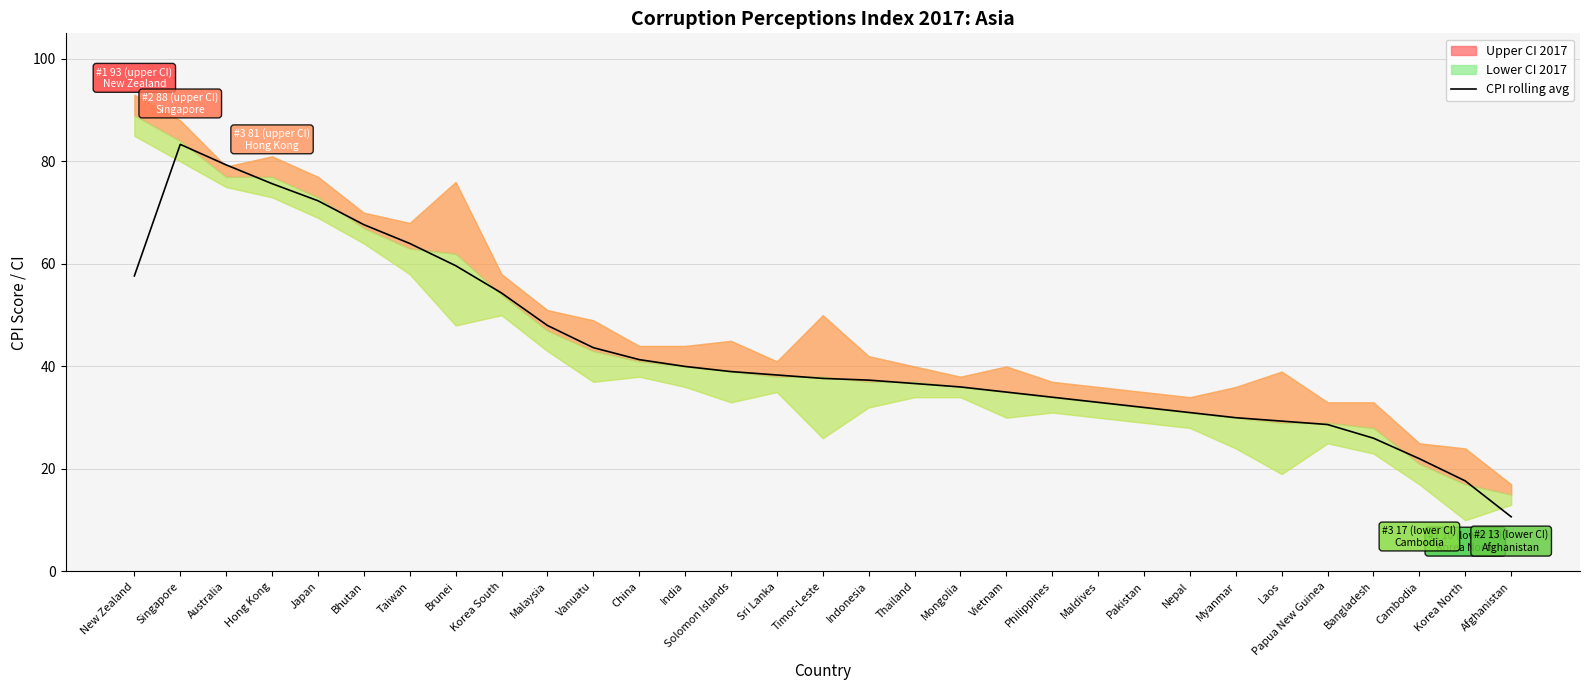

What is the sum of all values?

1341.3